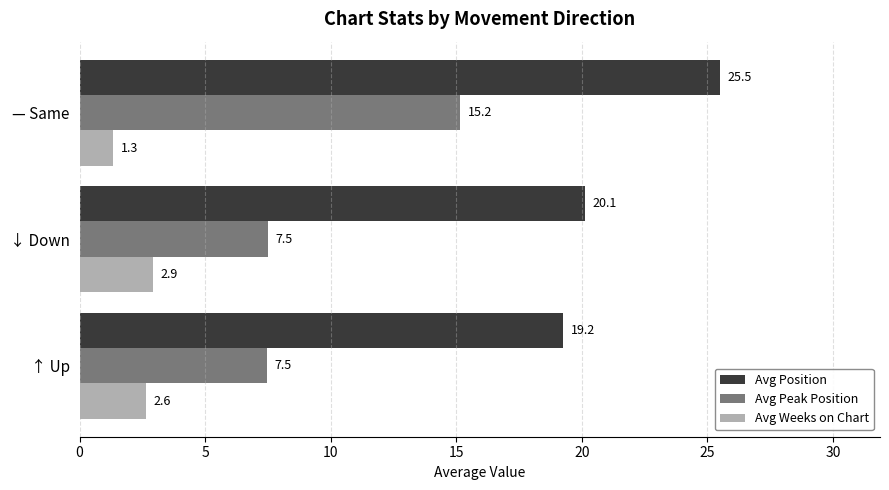

What is the lowest value of the Avg Weeks on Chart series?

1.3